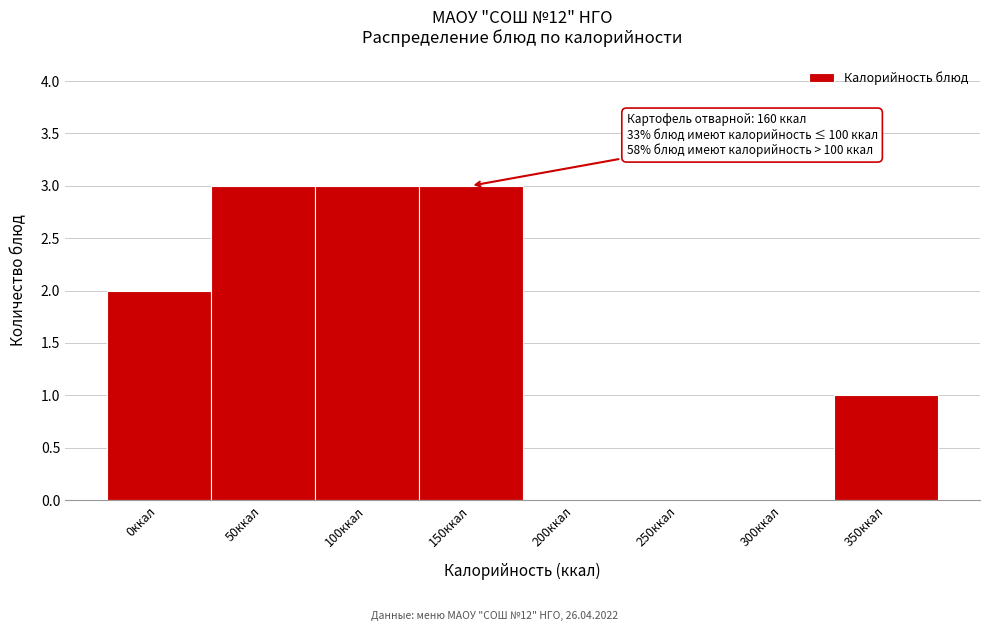

Reading left to right, list all the values displayed in this chart.

0ккал=2	50ккал=3	100ккал=3	150ккал=3	200ккал=0	250ккал=0	300ккал=0	350ккал=1